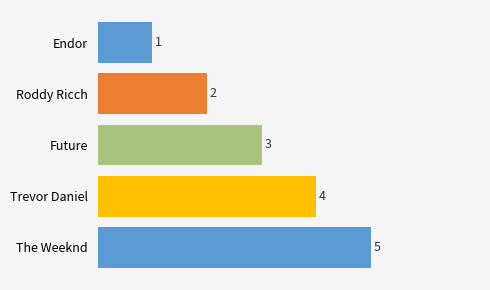

What position from the bottom is Future?

3